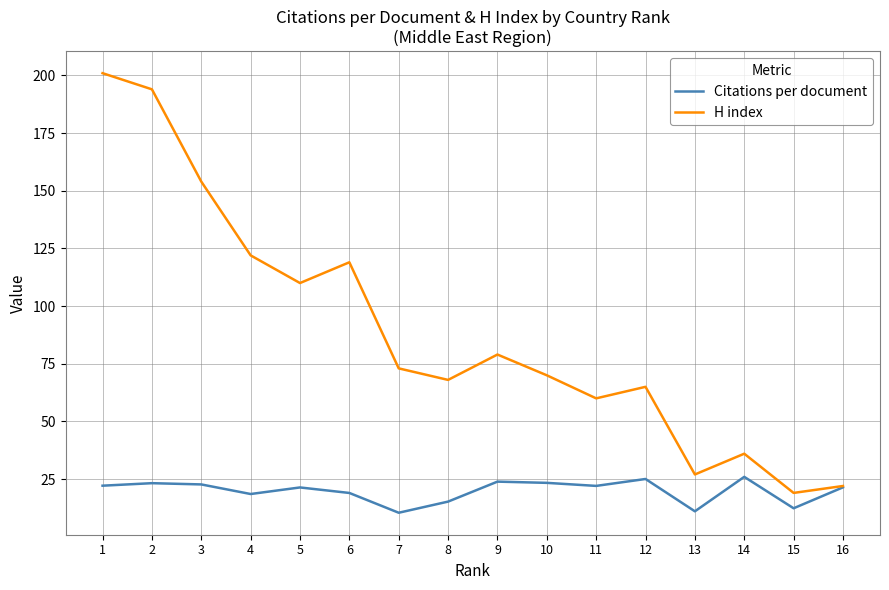

At how many categories does at least one series exceed 50?

12